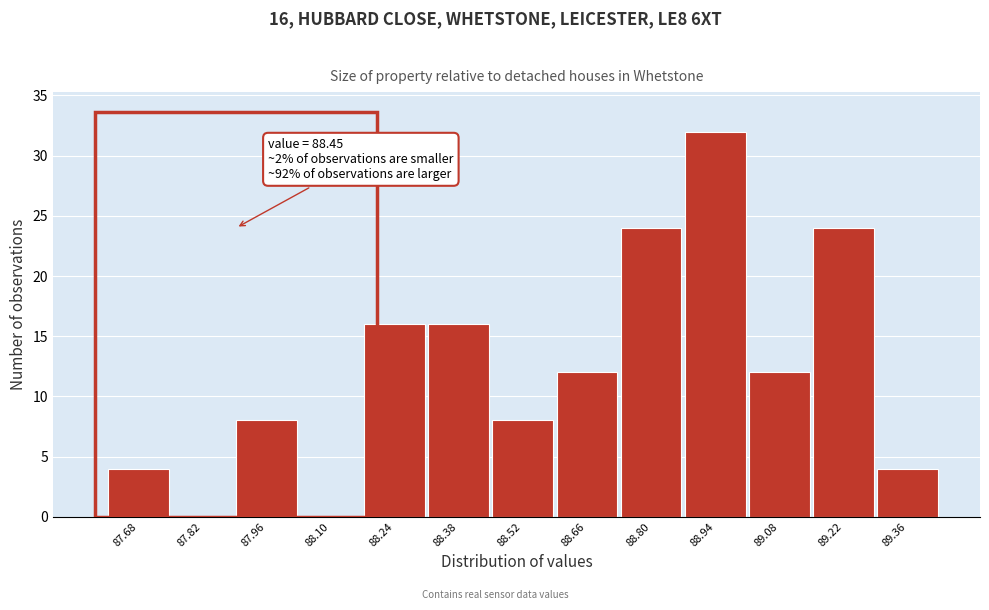

Reading left to right, transcribe all the data shown in this chart.

87.68=4	87.82=0	87.96=8	88.10=0	88.24=16	88.38=16	88.52=8	88.66=12	88.80=24	88.94=32	89.08=12	89.22=24	89.36=4